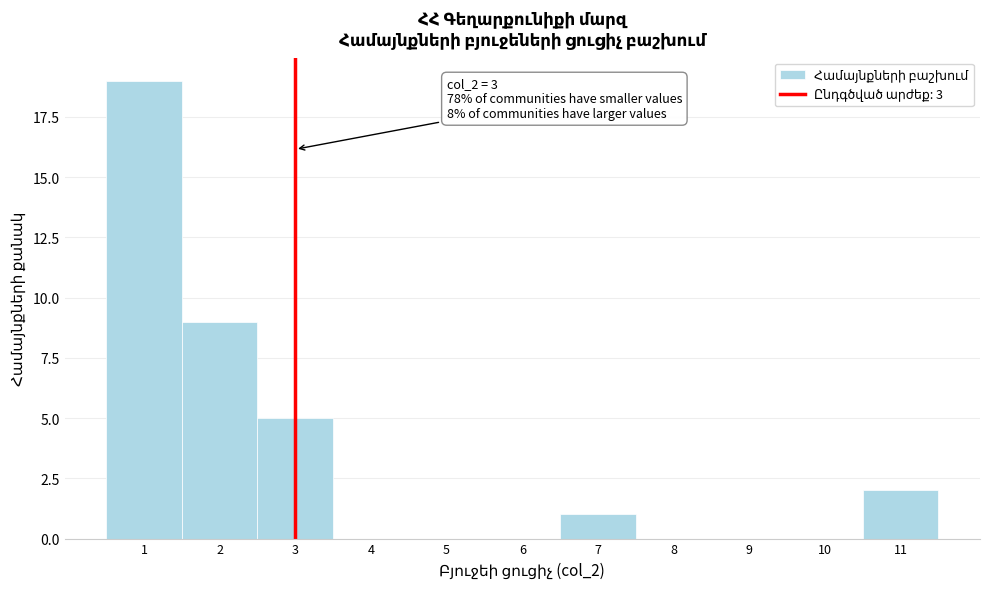

Over which range of the x-axis is the bar tallest?

0.5 to 1.5